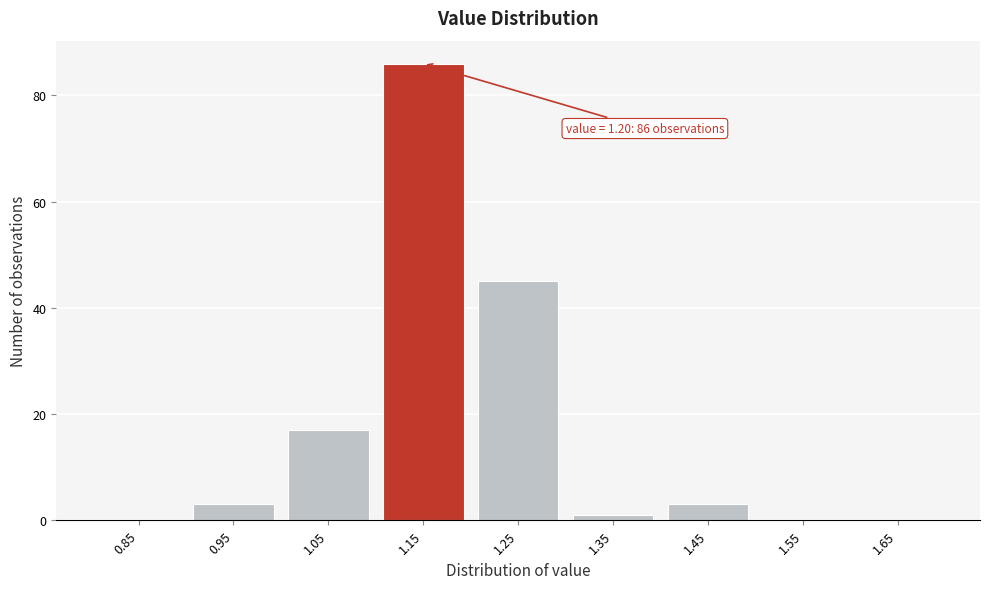

Reading left to right, what are all the values shown in this chart?

0.85=0	0.95=3	1.05=17	1.15=86	1.25=45	1.35=1	1.45=3	1.55=0	1.65=0